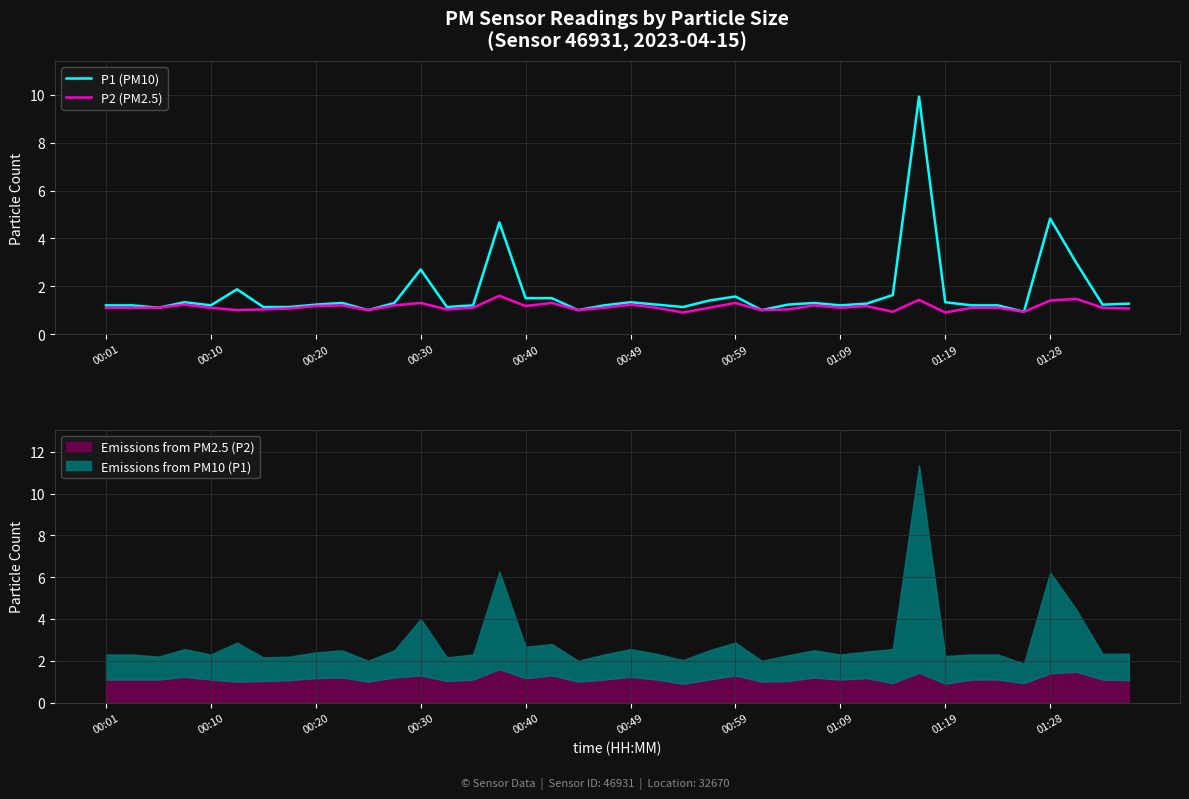

Reading right to left, what are all the values shown in this chart?

P1 (PM10): 1.3	1.2	3.0	4.8	0.9	1.2	1.2	1.3	9.9	1.6	1.3	1.2	1.3	1.2	1.0	1.6	1.4	1.1	1.2	1.3	1.2	1.0	1.5	1.5	4.7	1.2	1.1	2.7	1.3	1.0	1.3	1.2	1.1	1.1	1.9	1.2	1.3	1.1	1.2	1.2
P2 (PM2.5): 1.1	1.1	1.5	1.4	0.9	1.1	1.1	0.9	1.4	0.9	1.2	1.1	1.2	1.0	1.0	1.3	1.1	0.9	1.1	1.2	1.1	1.0	1.3	1.2	1.6	1.1	1.0	1.3	1.2	1.0	1.2	1.2	1.1	1.0	1.0	1.1	1.2	1.1	1.1	1.1